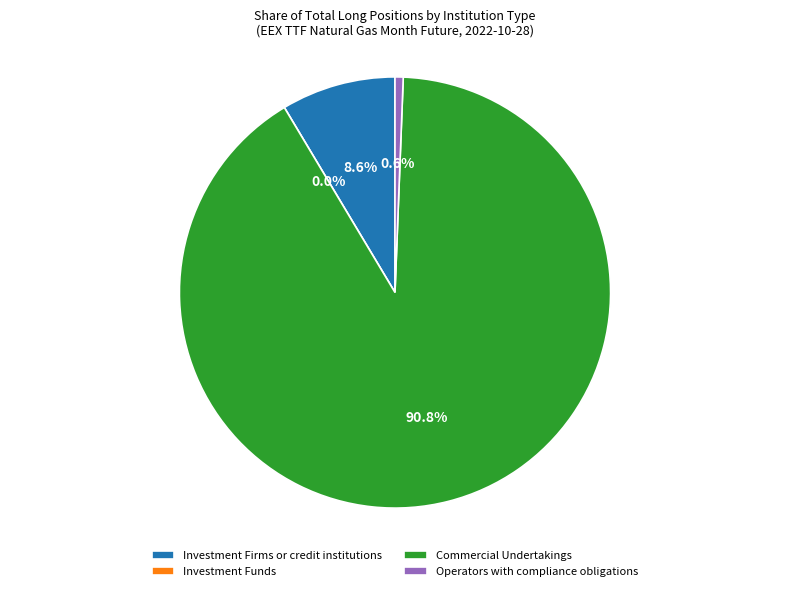

What percentage is the Operators with compliance obligations slice, to the nearest percent?

1%